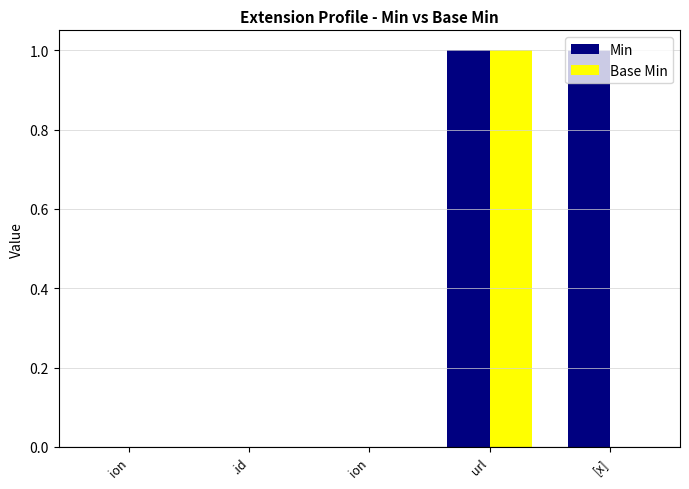

List the series in order of their overall mean, highest first.

Min, Base Min